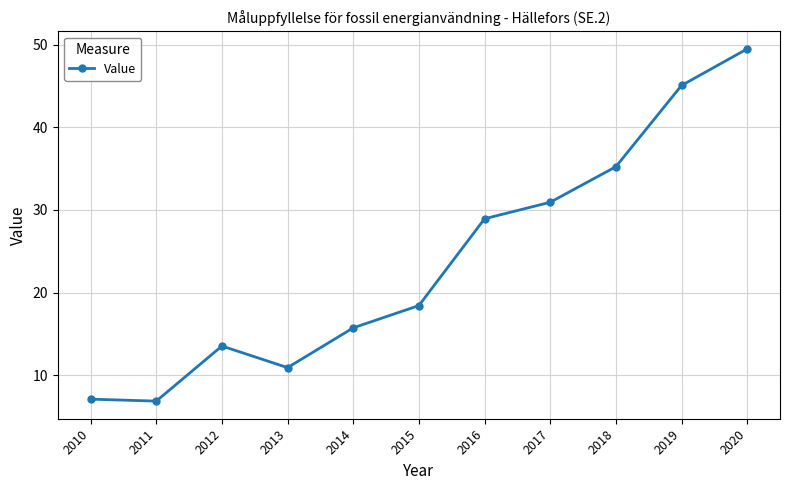

True or false: there are more than 0 points higher than both neighbors.

True